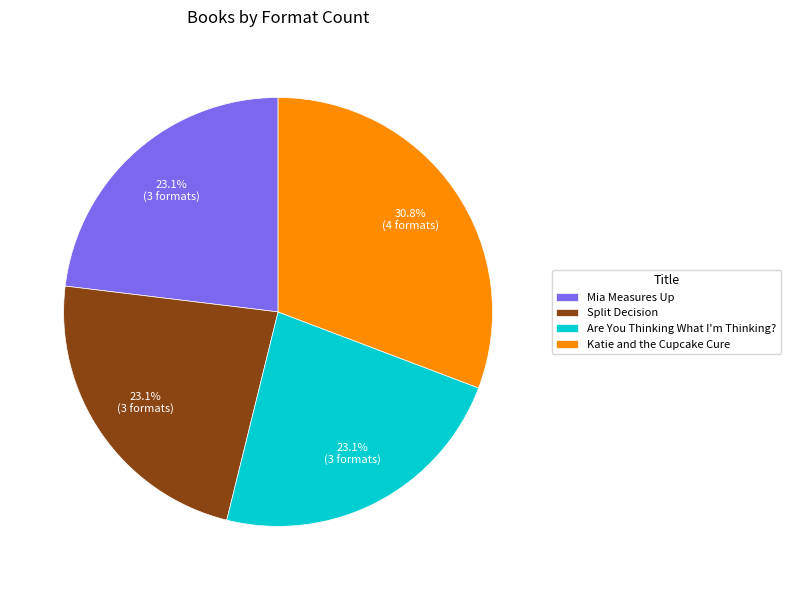

What percentage is the Mia Measures Up slice, to the nearest percent?

23%